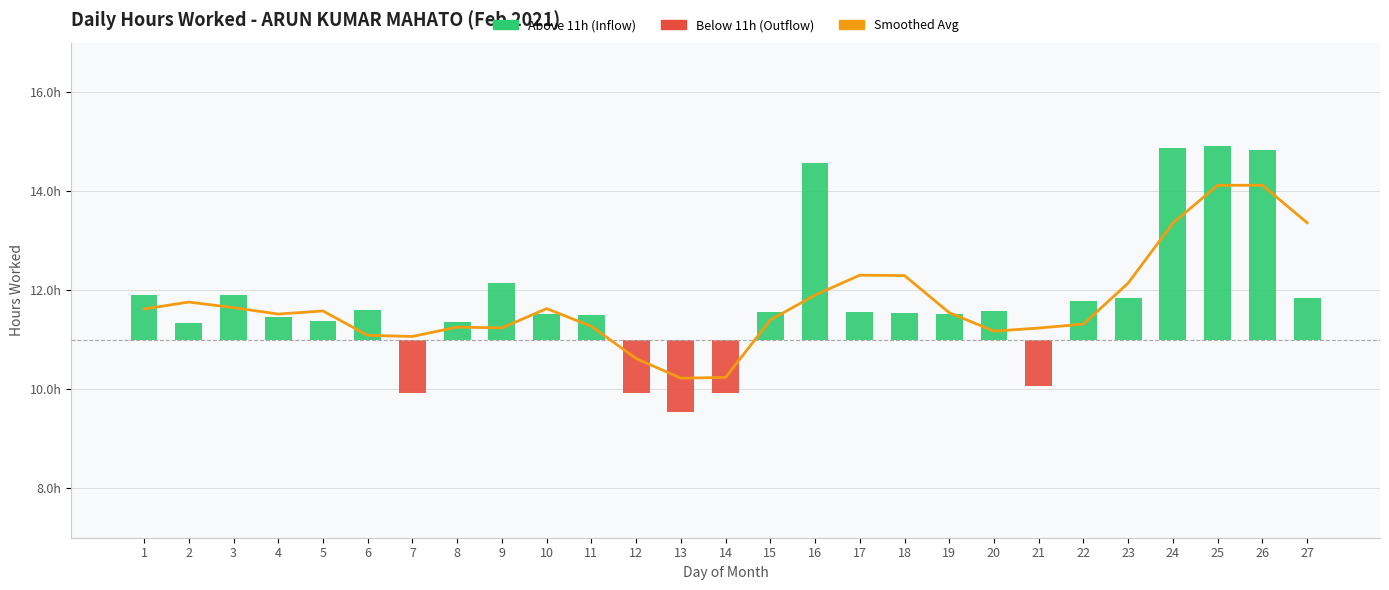

Where does the Smoothed Avg series first go above 11?

1